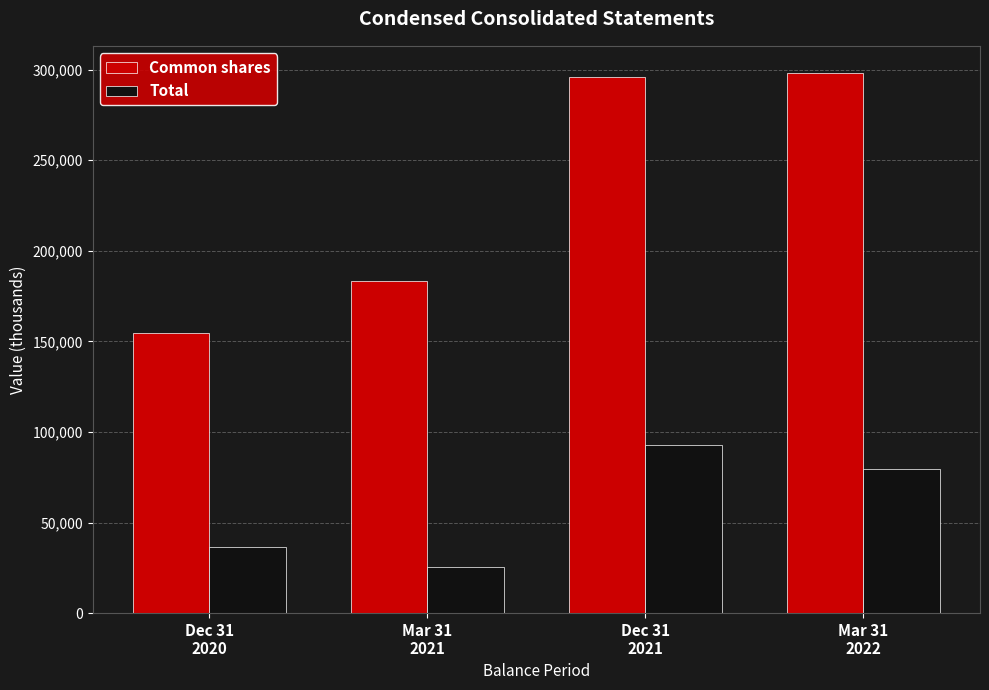

What is the total value across all series at Mar 31
2021?

208768